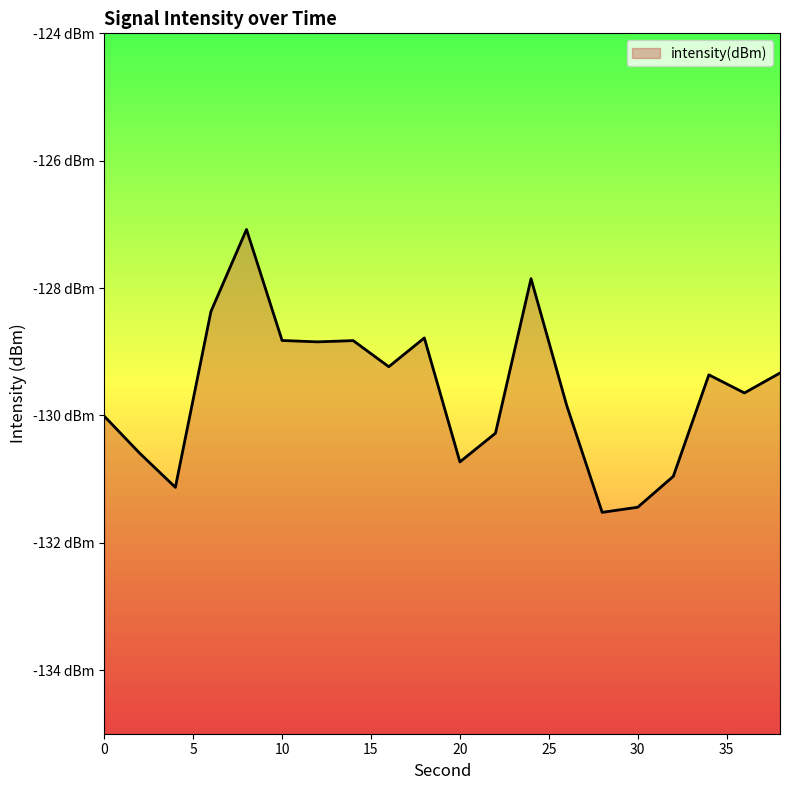

The value at 26 is -129.8. True or false?

True